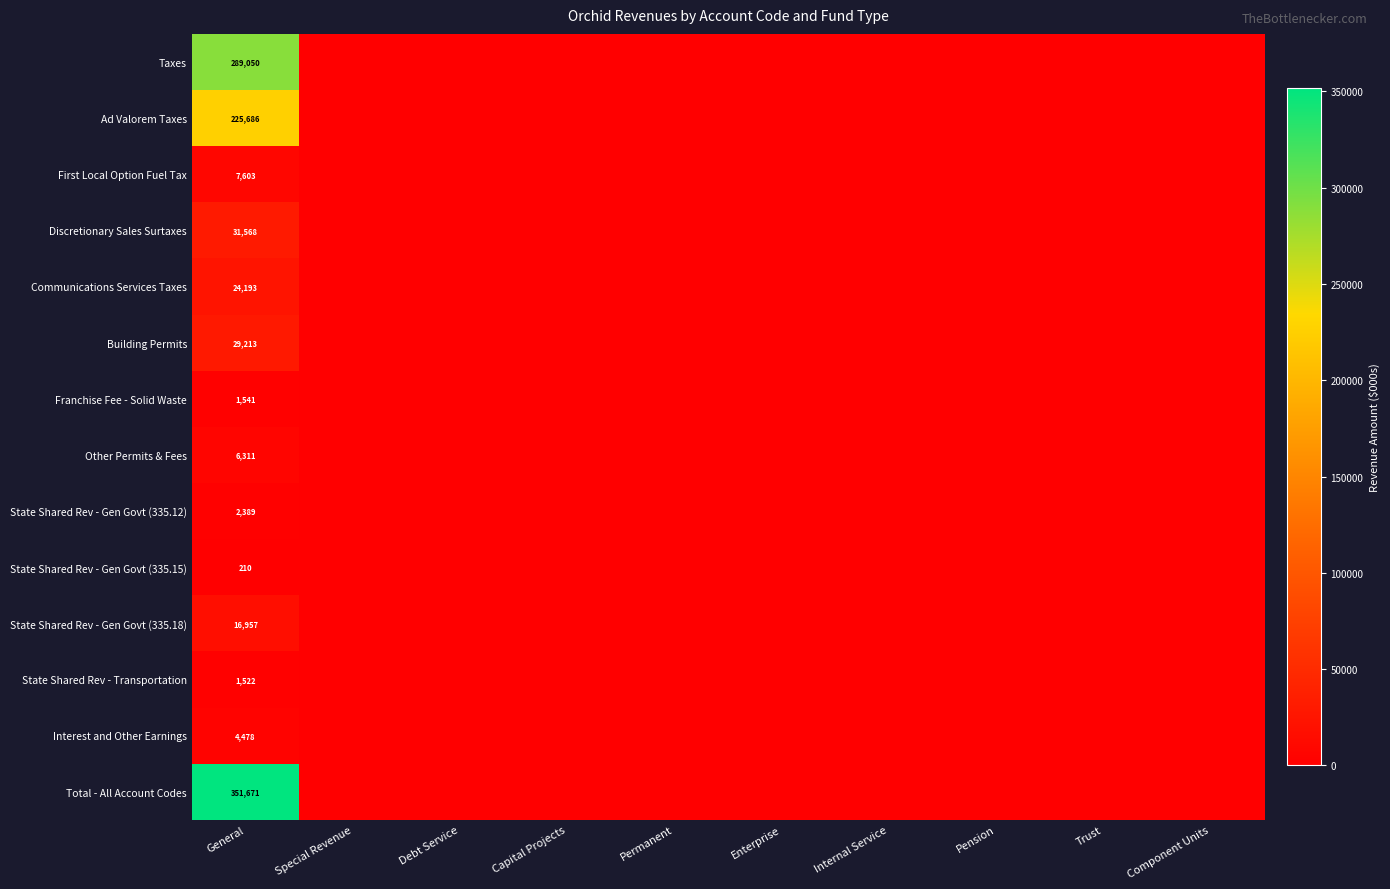

At General, list the series in order from largest to smallest.

Total - All Account Codes, Taxes, Ad Valorem Taxes, Discretionary Sales Surtaxes, Building Permits, Communications Services Taxes, State Shared Rev - Gen Govt (335.18), First Local Option Fuel Tax, Other Permits & Fees, Interest and Other Earnings, State Shared Rev - Gen Govt (335.12), Franchise Fee - Solid Waste, State Shared Rev - Transportation, State Shared Rev - Gen Govt (335.15)